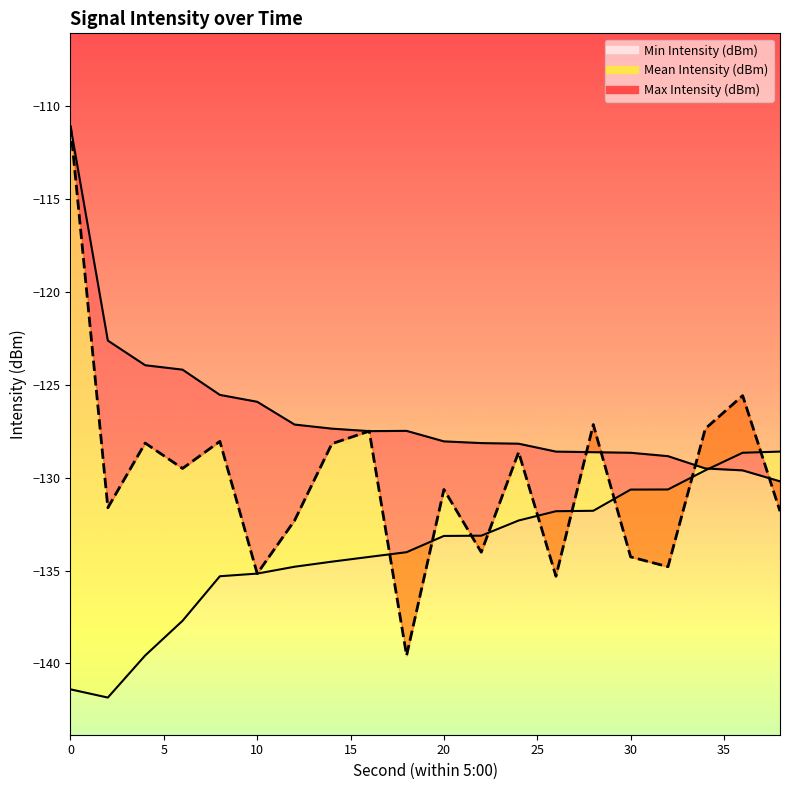

What is the highest value of the Max Intensity (dBm) series?

-111.1